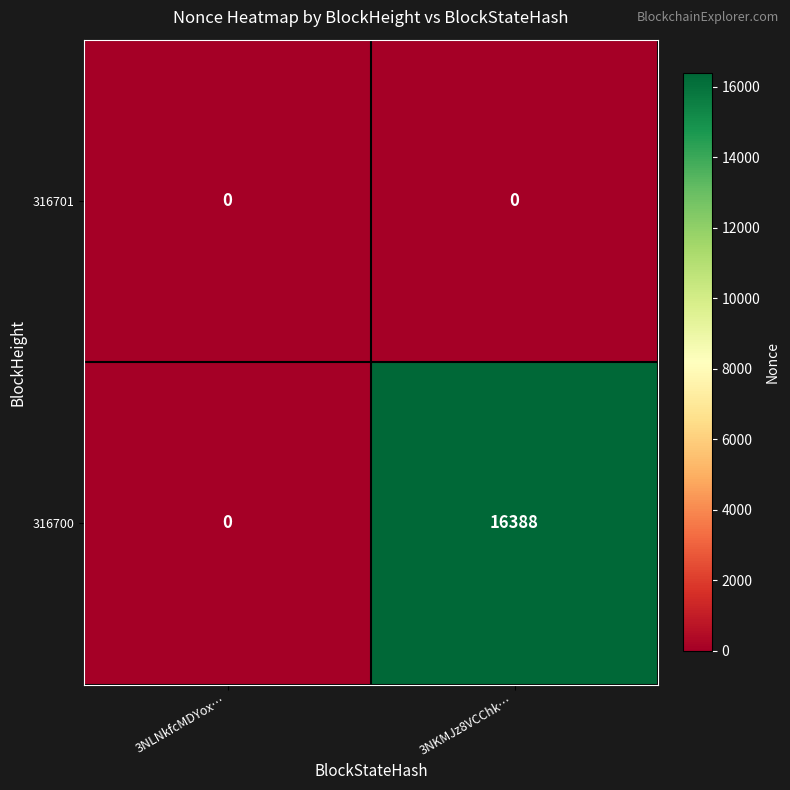

What is the average value of the 316700 series?

8194